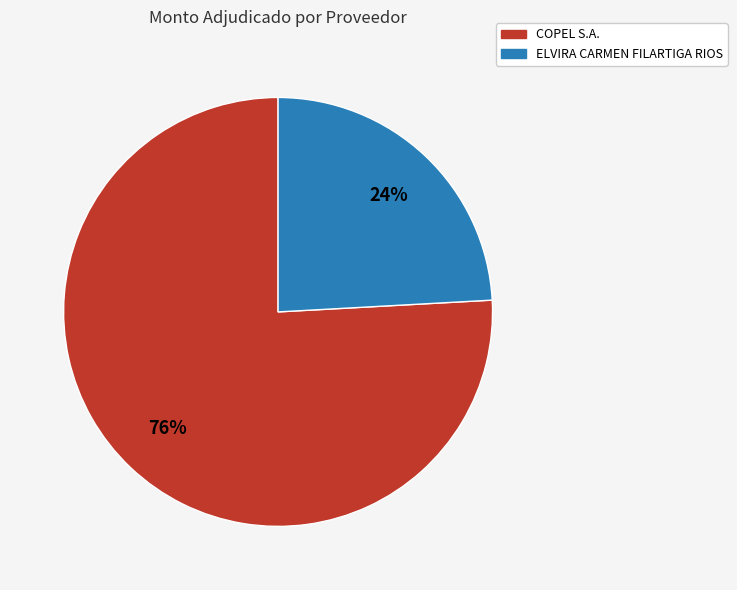

Do ELVIRA CARMEN FILARTIGA RIOS and COPEL S.A. together represent more than half of the pie?

Yes